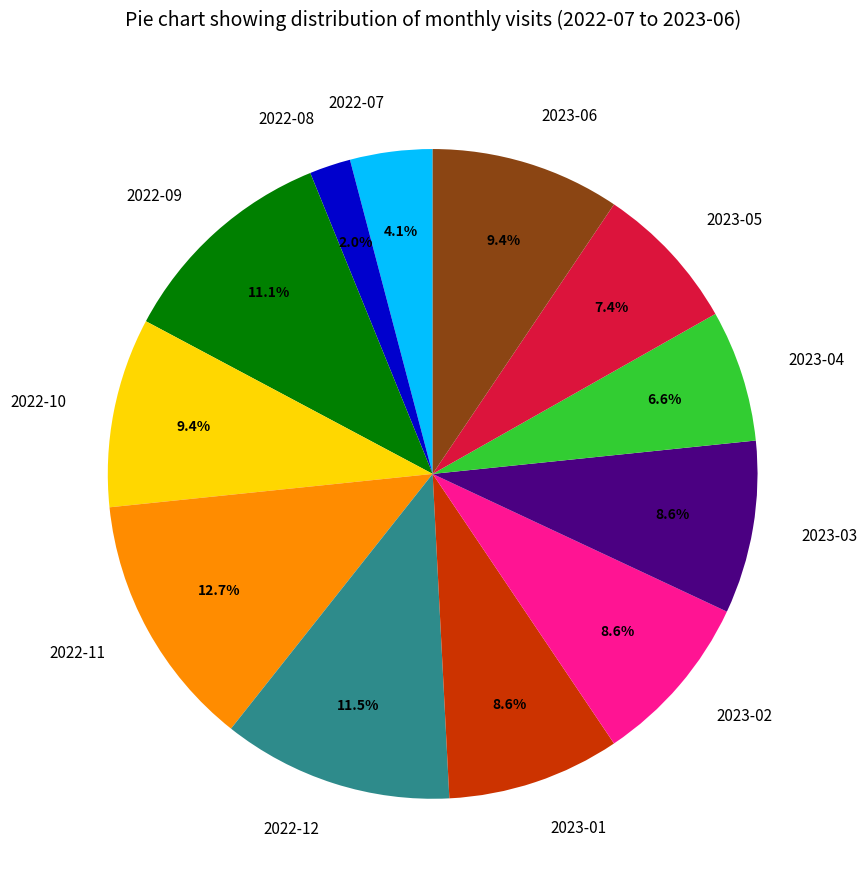

Combined, do 2022-12 and 2022-08 account for over 50%?

No